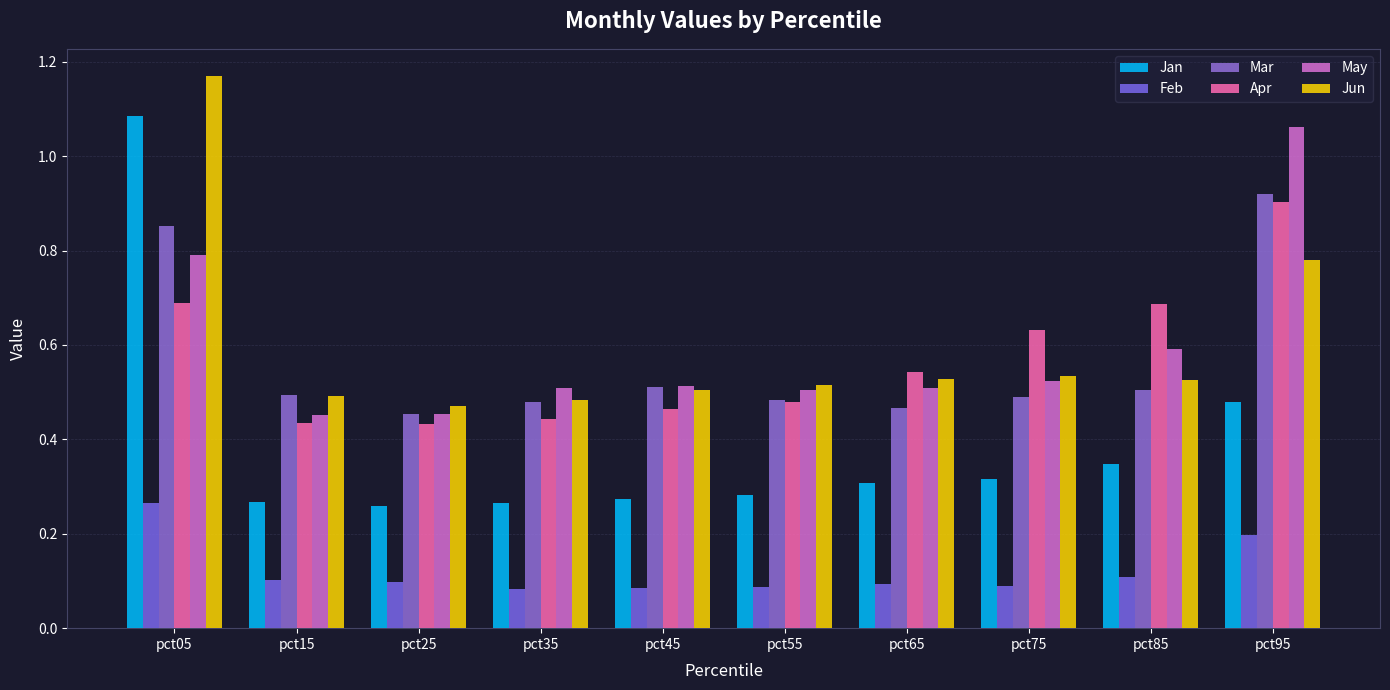

Which category has the lowest value in the Mar series?

pct25